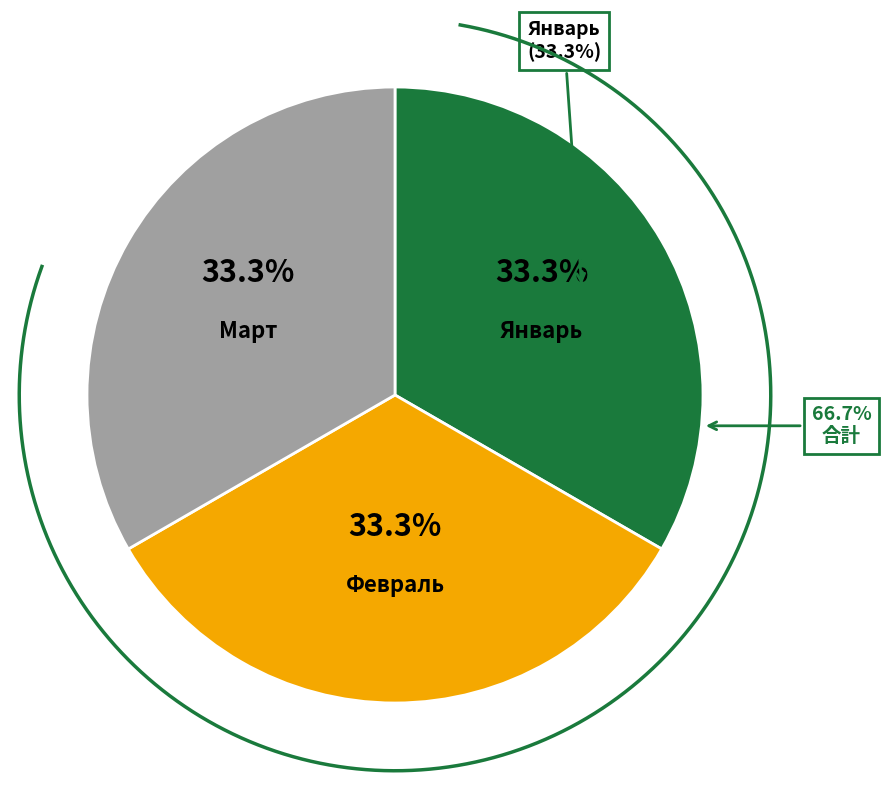

True or false: Февраль accounts for 23% of the total.

False